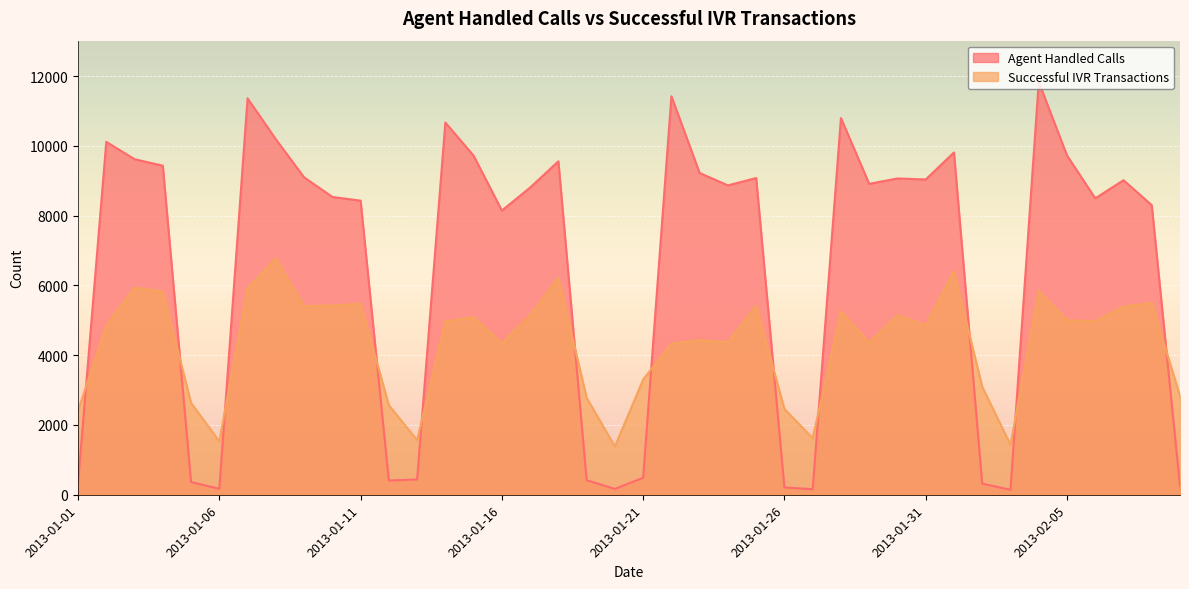

True or false: Agent Handled Calls and Successful IVR Transactions cross at least once.

True